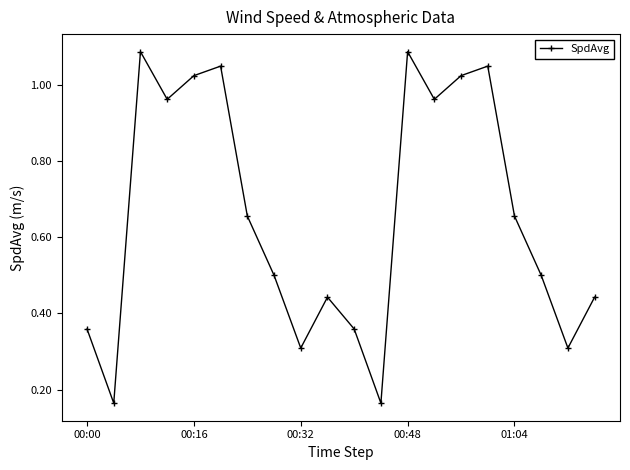

How many points are lower than both their immediate neighbors (excluding endpoints)?

6